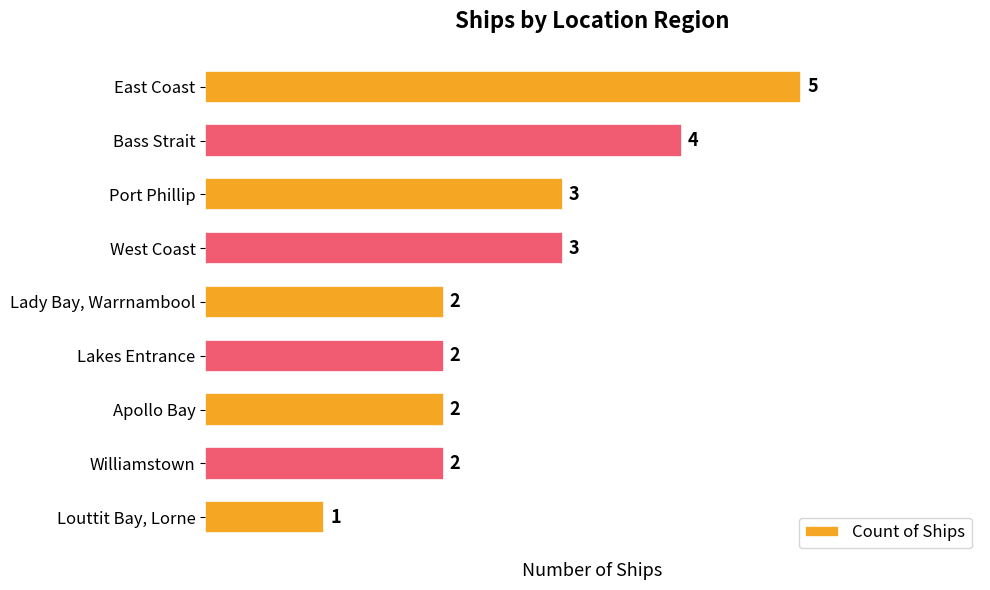

What is the approximate value at East Coast?

5